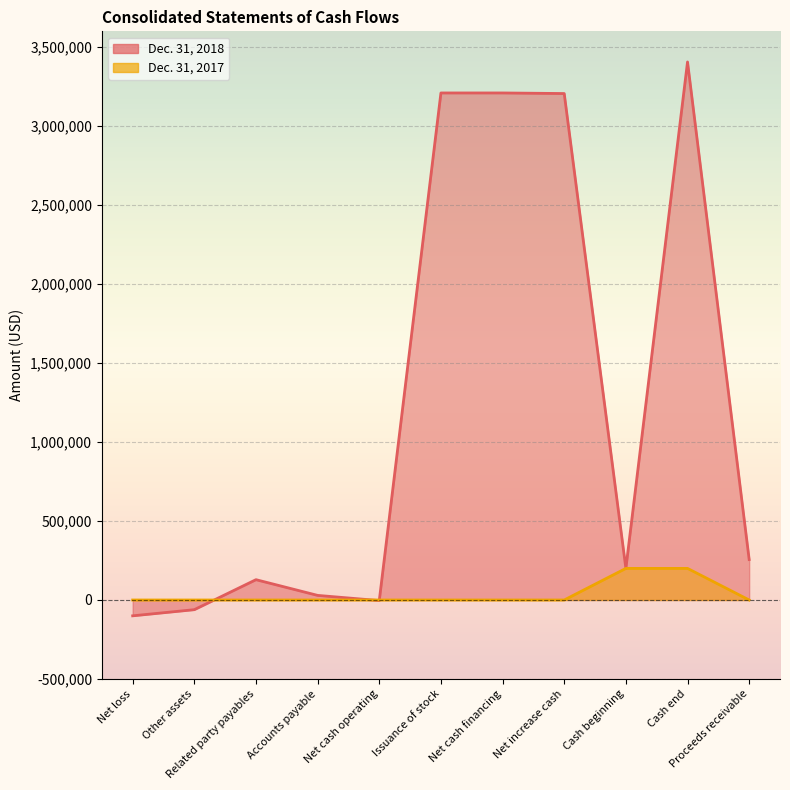

Between Accounts payable and Net increase cash, which series saw the biggest shift?

Dec. 31, 2018